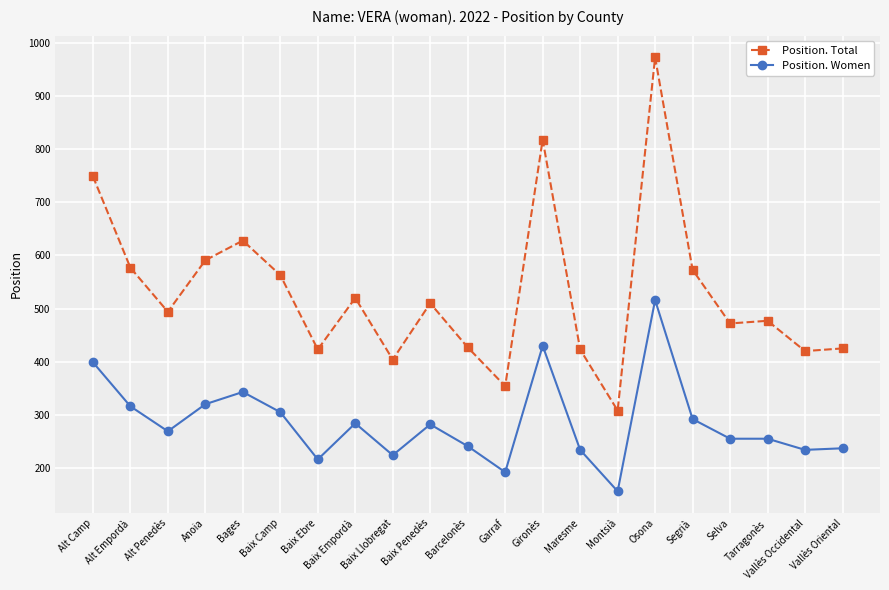

What is the label of the 17th point from the right?

Bages